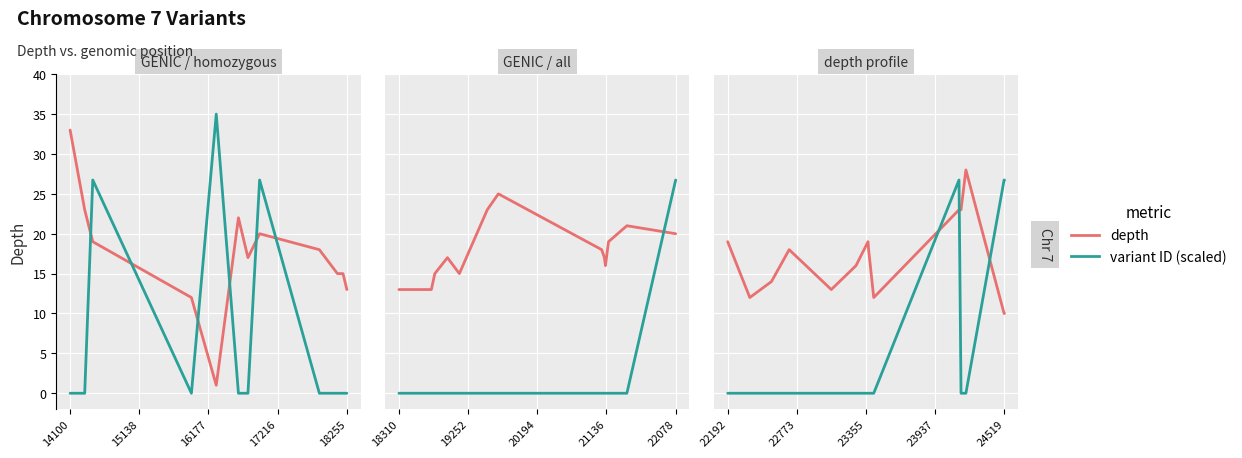

Is the value of depth at 16177 greater than the value of variant ID (scaled) at 10?

Yes